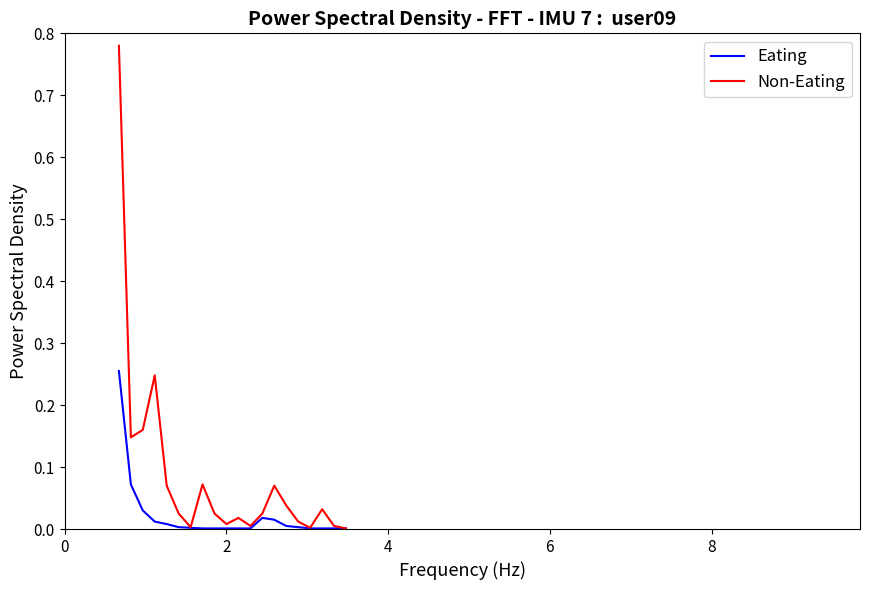

What are all the series names shown in the legend?

Eating, Non-Eating